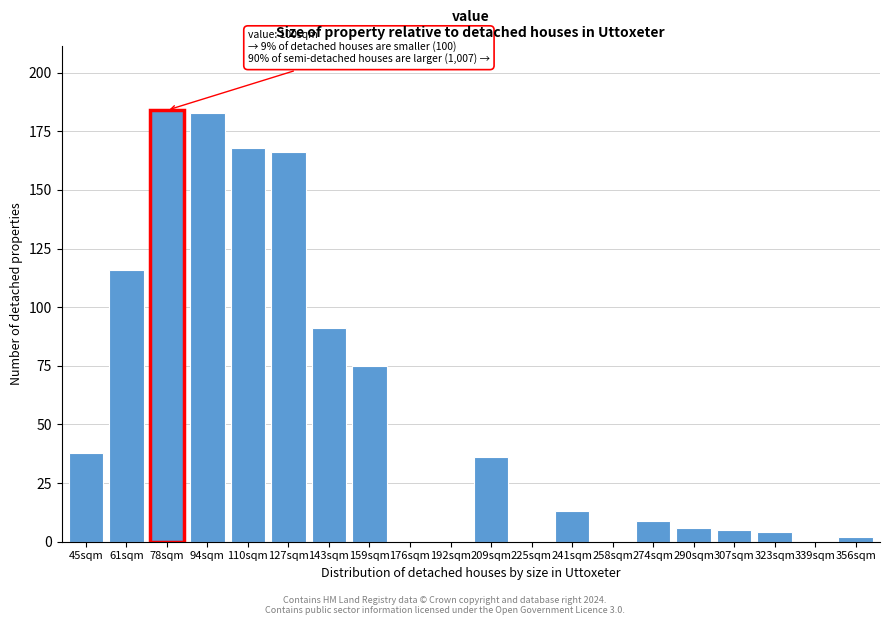

Reading left to right, extract all data points from this chart.

45sqm=38	61sqm=116	78sqm=184	94sqm=183	110sqm=168	127sqm=166	143sqm=91	159sqm=75	176sqm=0	192sqm=0	209sqm=36	225sqm=0	241sqm=13	258sqm=0	274sqm=9	290sqm=6	307sqm=5	323sqm=4	339sqm=0	356sqm=2